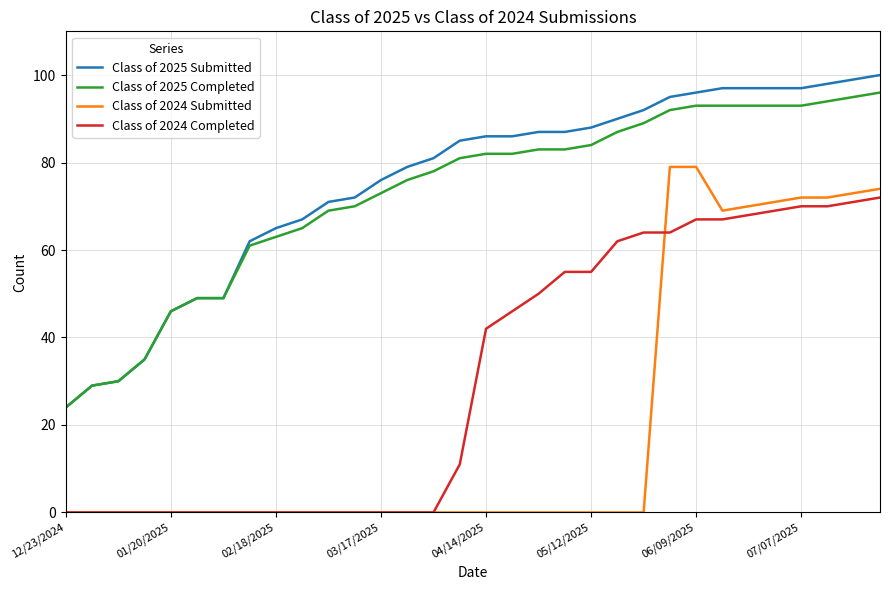

How many categories are shown in the chart?

32